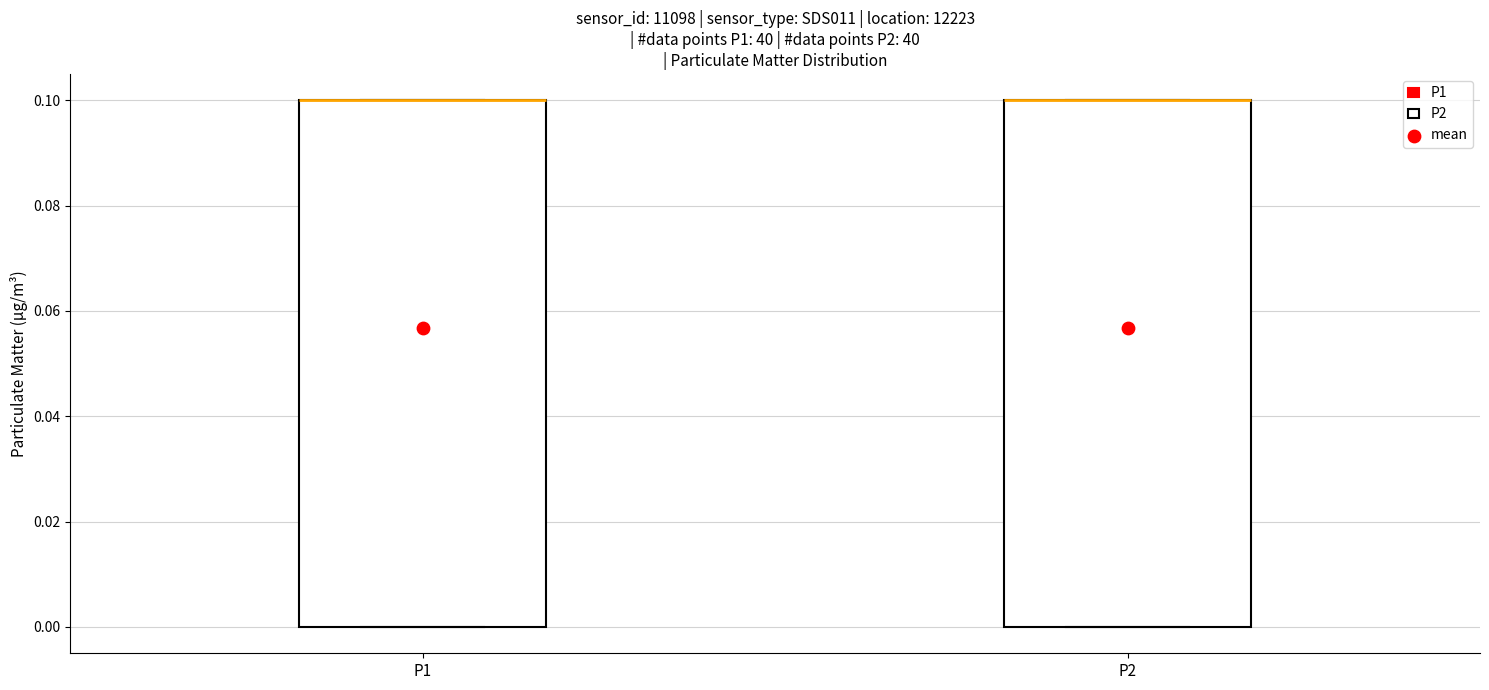

Where is the upper edge of the box for P1 on the y-axis? The values are not printed on the chart, so give them approximately, as read against the axis.

0.1